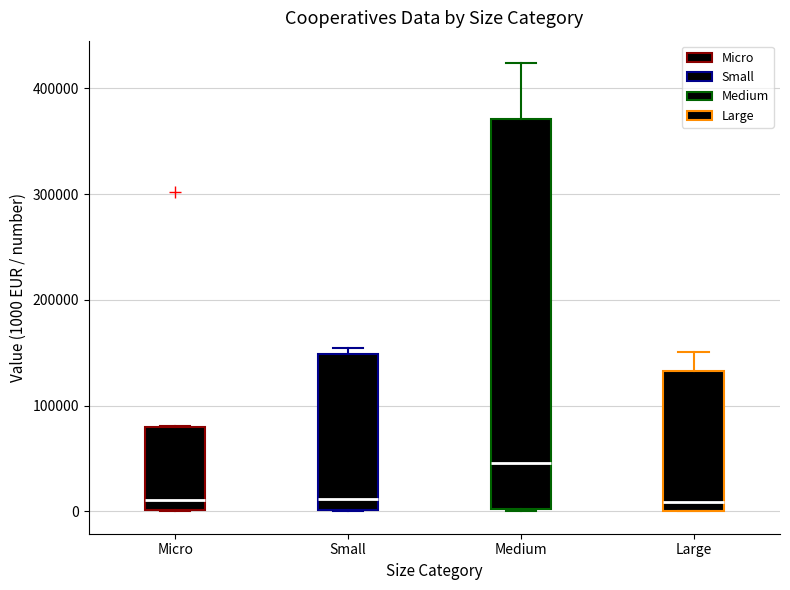

Reading left to right, transcribe this box plot: for each box, give where its median line is, the range the box spans, and where its two whiskers end, as read against the y-axis. The values are not printed on the chart, so give them approximately, as read against the axis.

Micro: median 10000, box 0 to 80000, whiskers 0 to 80000
Small: median 10000, box 0 to 150000, whiskers 0 to 150000 (just above the box's upper edge)
Medium: median 50000, box 0 to 370000, whiskers 0 to 420000
Large: median 10000, box 0 to 130000, whiskers 0 to 150000